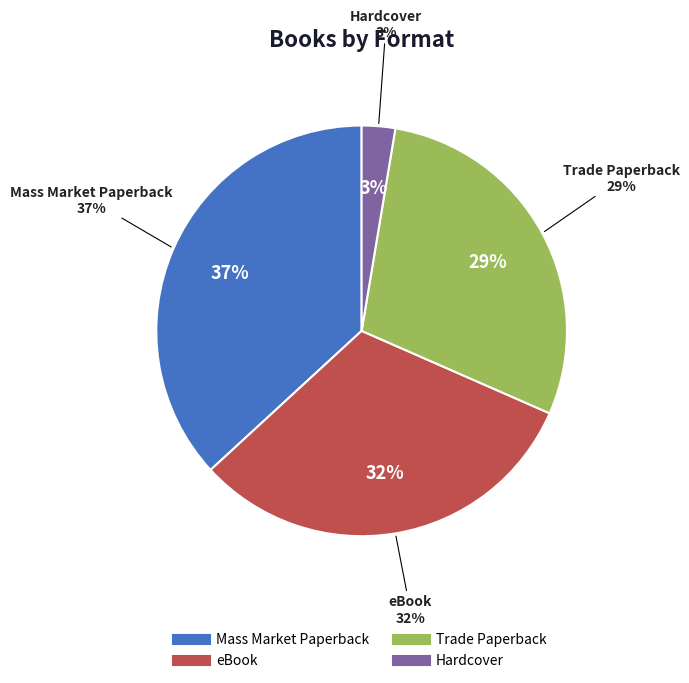

Rank the categories by value from highest to lowest.

Mass Market Paperback, eBook, Trade Paperback, Hardcover